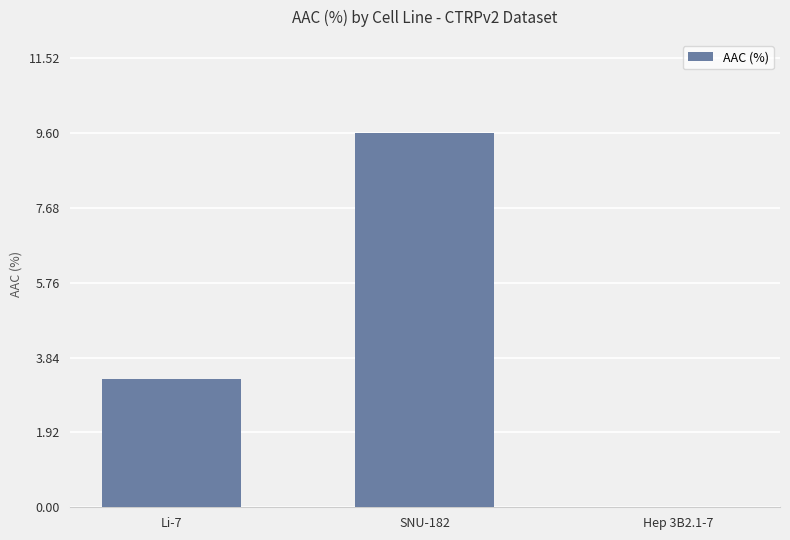

What is the maximum value shown in the chart?

9.6